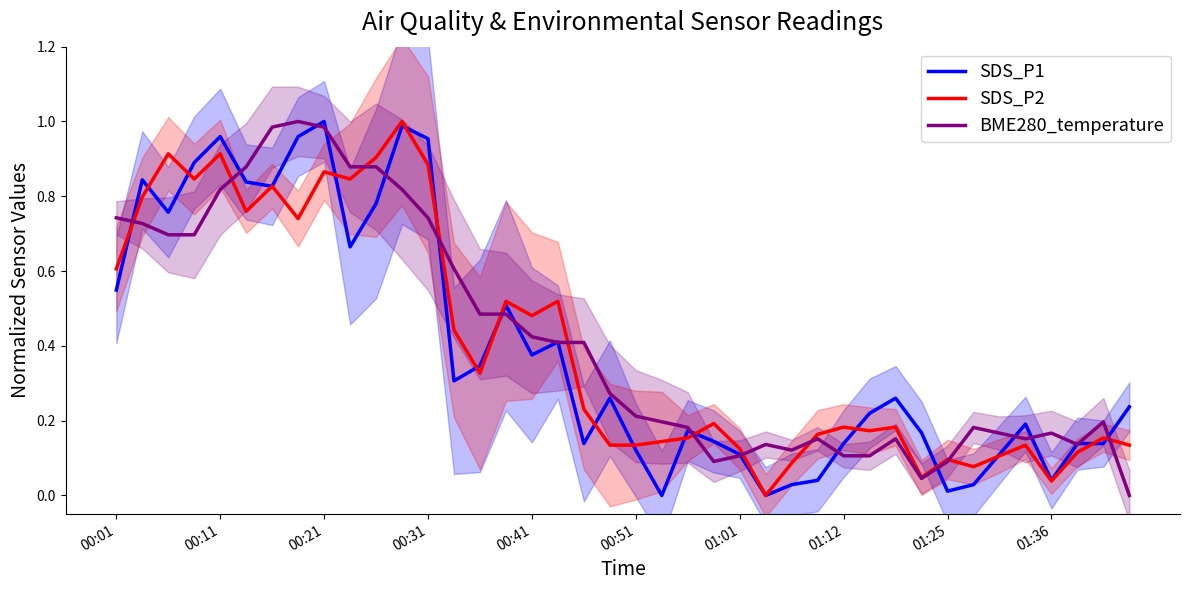

What is the average value of the BME280_temperature series?

0.4